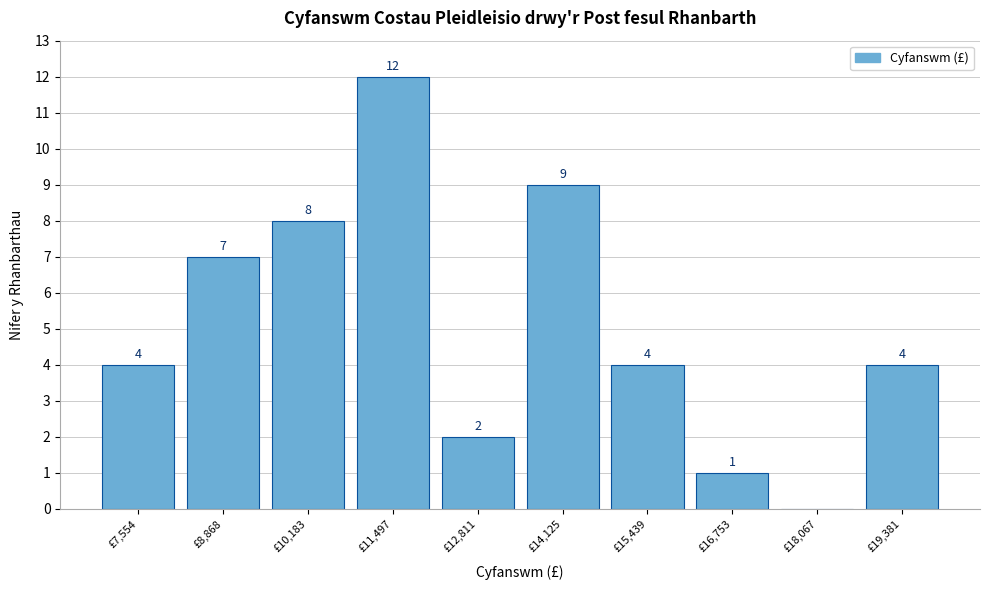

Reading left to right, extract all data points from this chart.

£7,554=4	£8,868=7	£10,183=8	£11,497=12	£12,811=2	£14,125=9	£15,439=4	£16,753=1	£18,067=0	£19,381=4